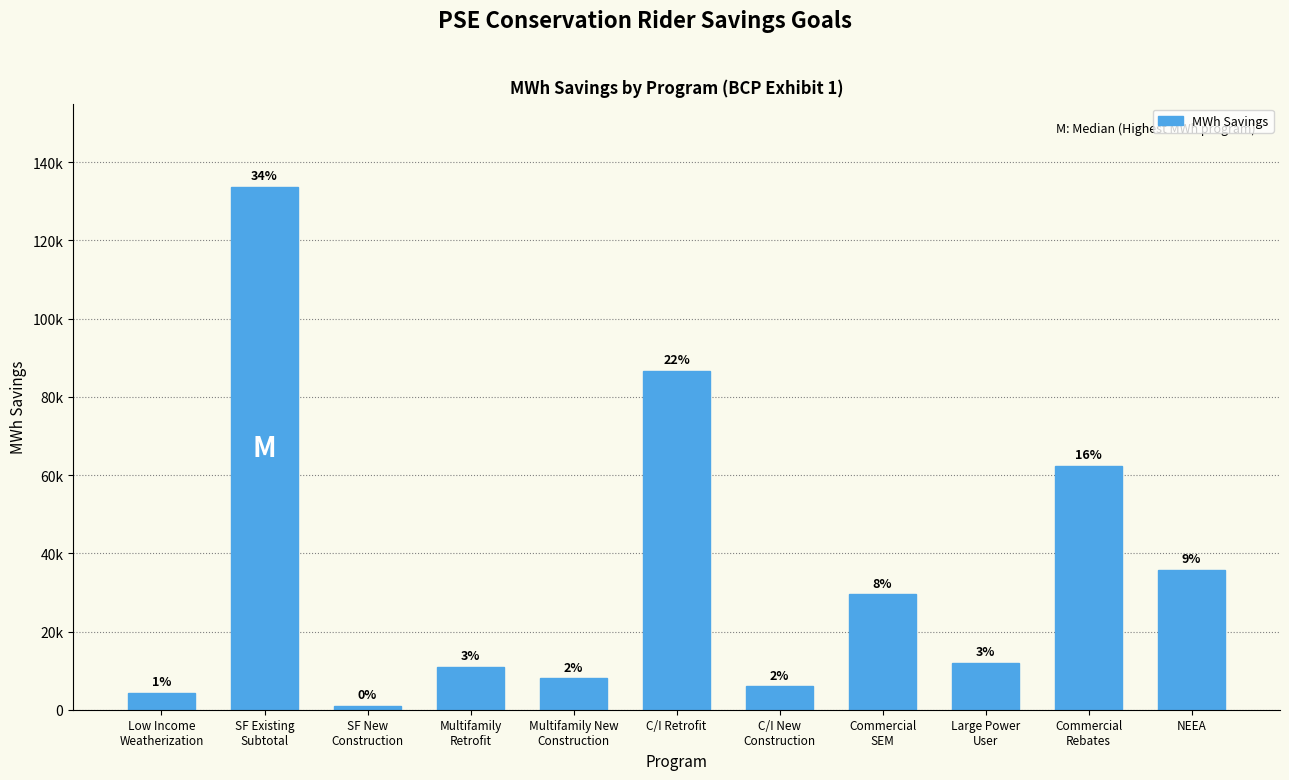

What is the difference between the maximum and minimum values?

132747